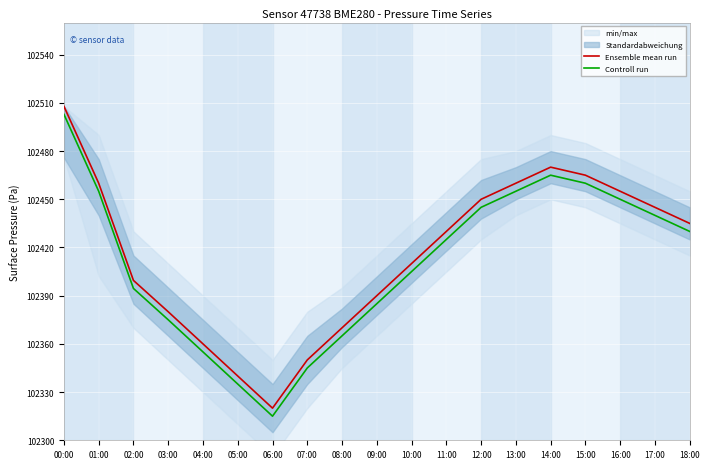

True or false: Controll run and Ensemble mean run intersect in this chart.

False